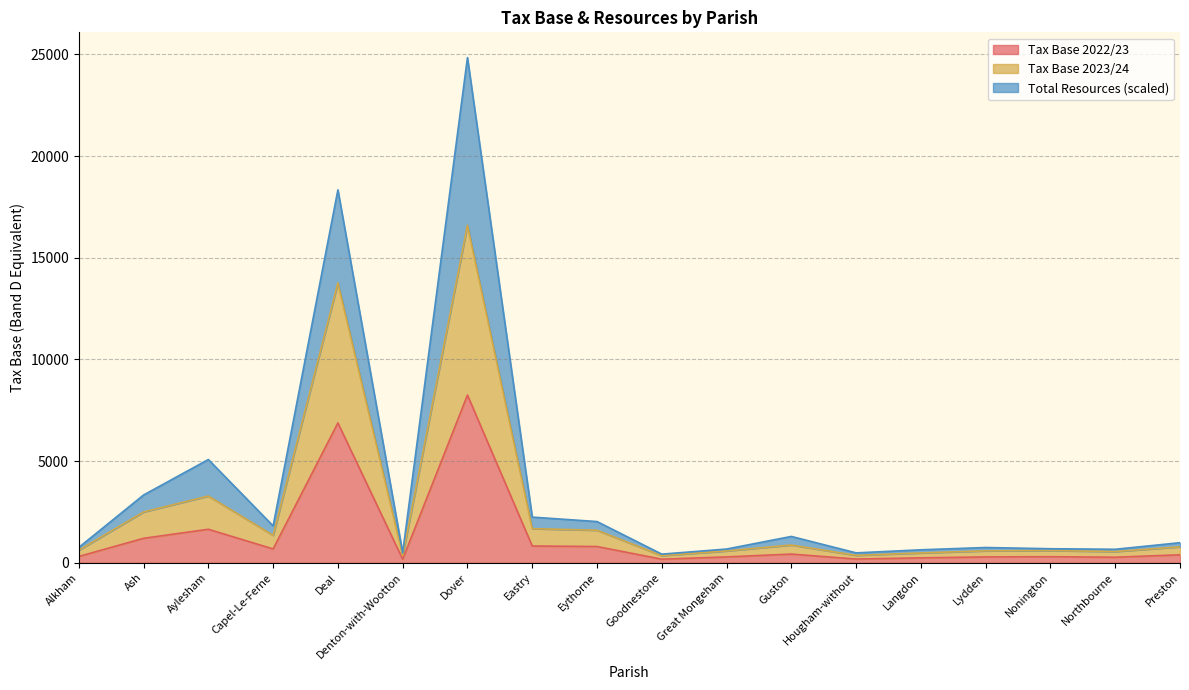

In Tax Base 2022/23, how many points are lower than both neighbors (excluding endpoints)?

5